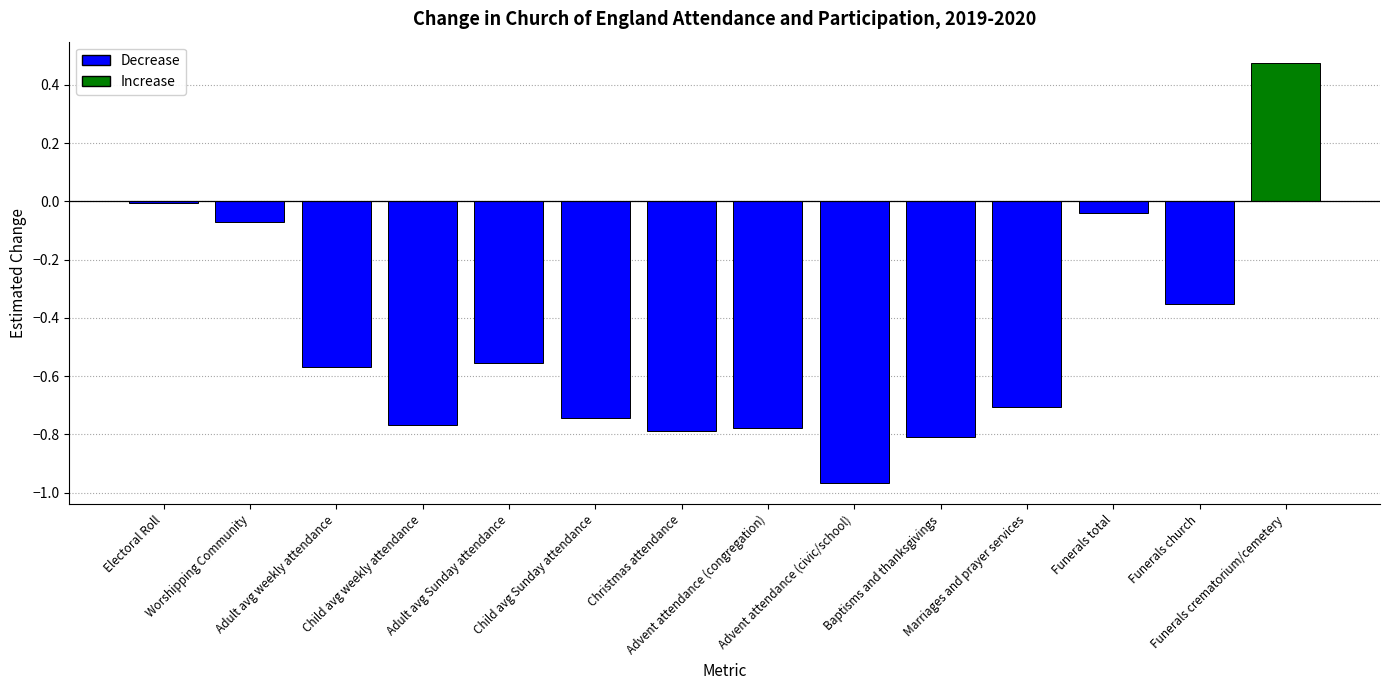

What is the difference between the maximum and minimum values?

1.4